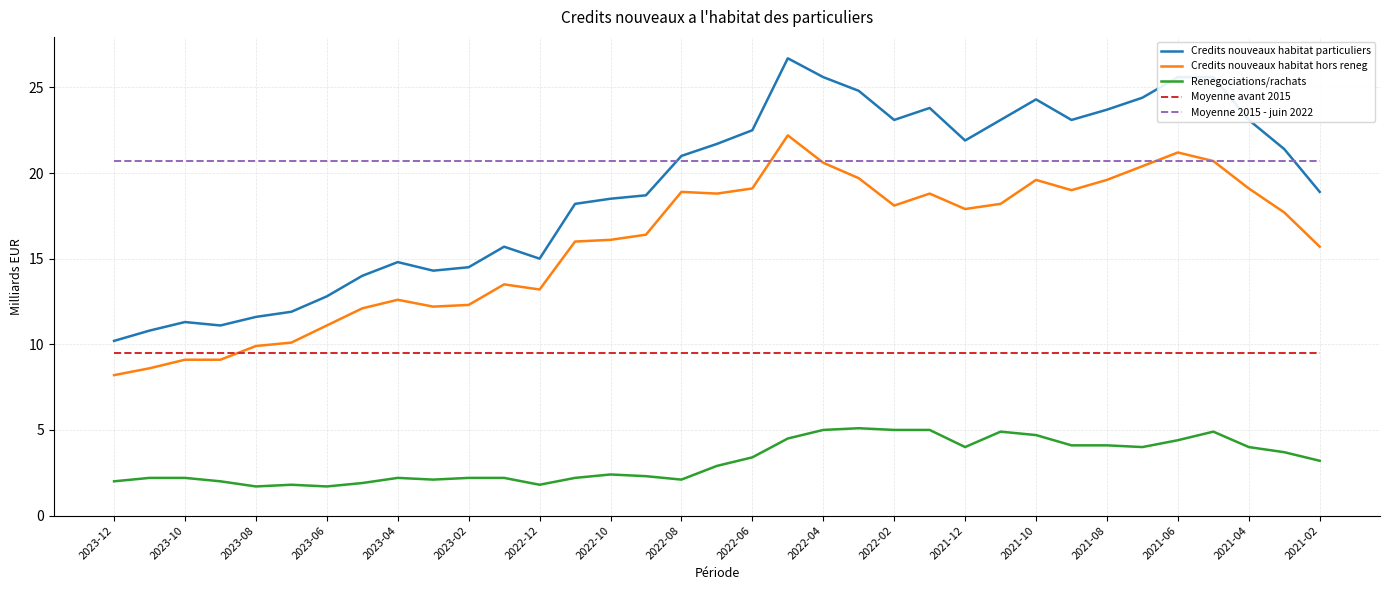

What are all the series names shown in the legend?

Credits nouveaux habitat particuliers, Credits nouveaux habitat hors reneg, Renegociations/rachats, Moyenne avant 2015, Moyenne 2015 - juin 2022